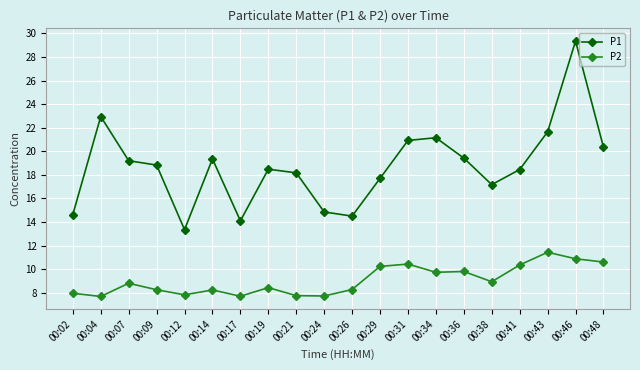

What is the approximate value of P2 at 00:24?

7.7